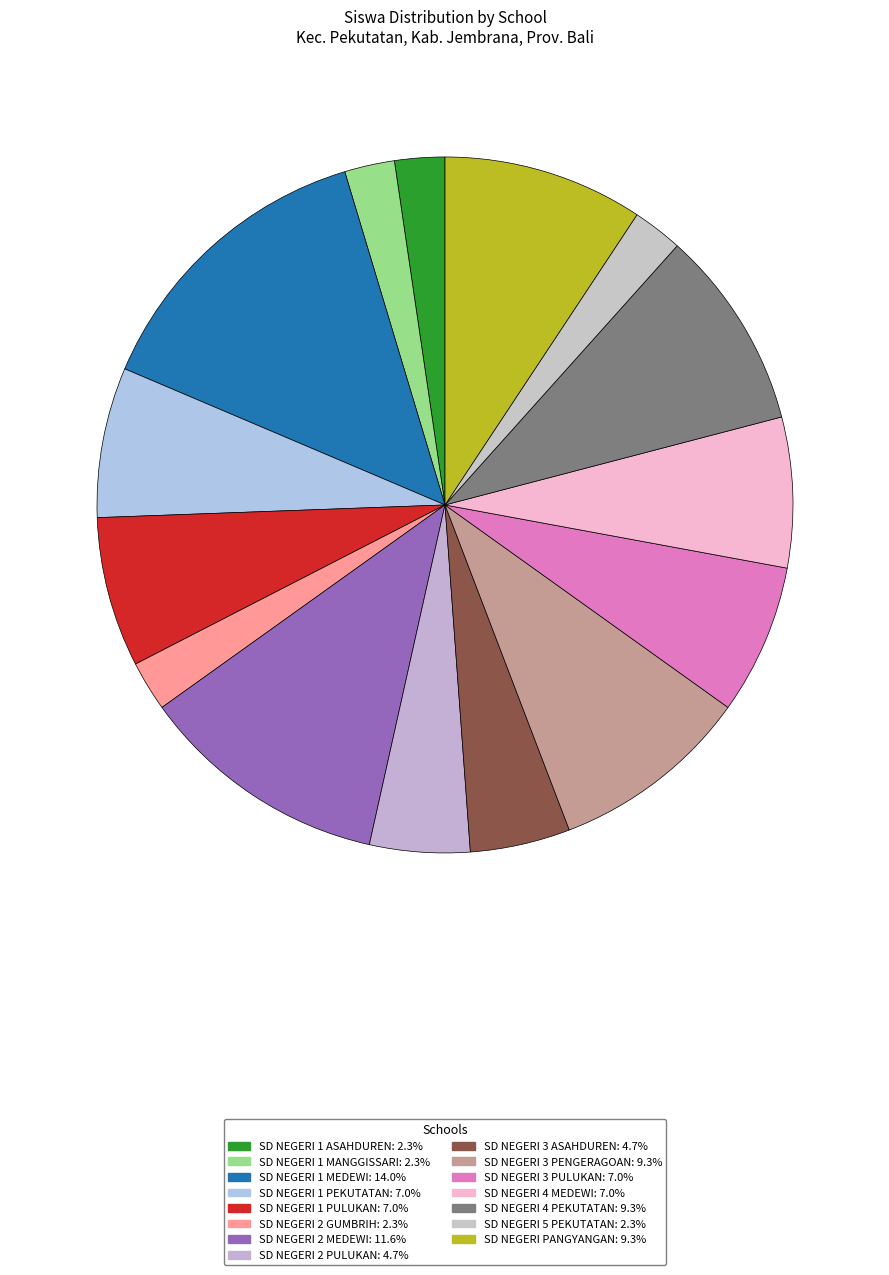

What is the total percentage of SD NEGERI 4 MEDEWI and SD NEGERI 2 MEDEWI?

18.6%